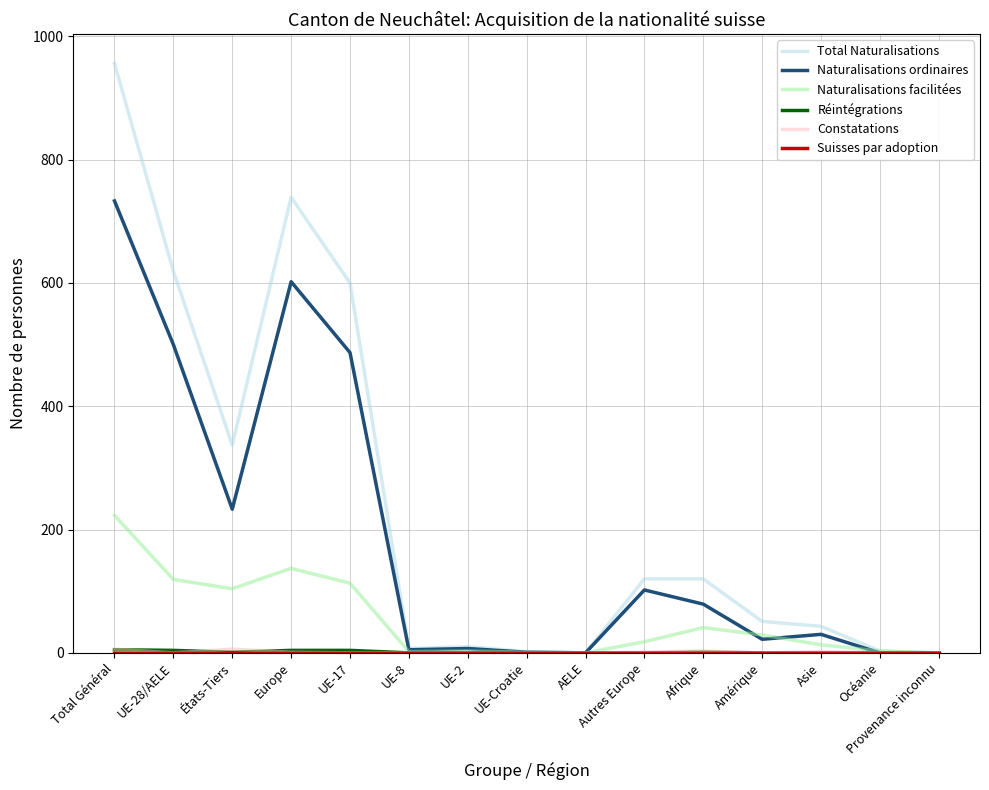

What position from the left is Amérique?

12